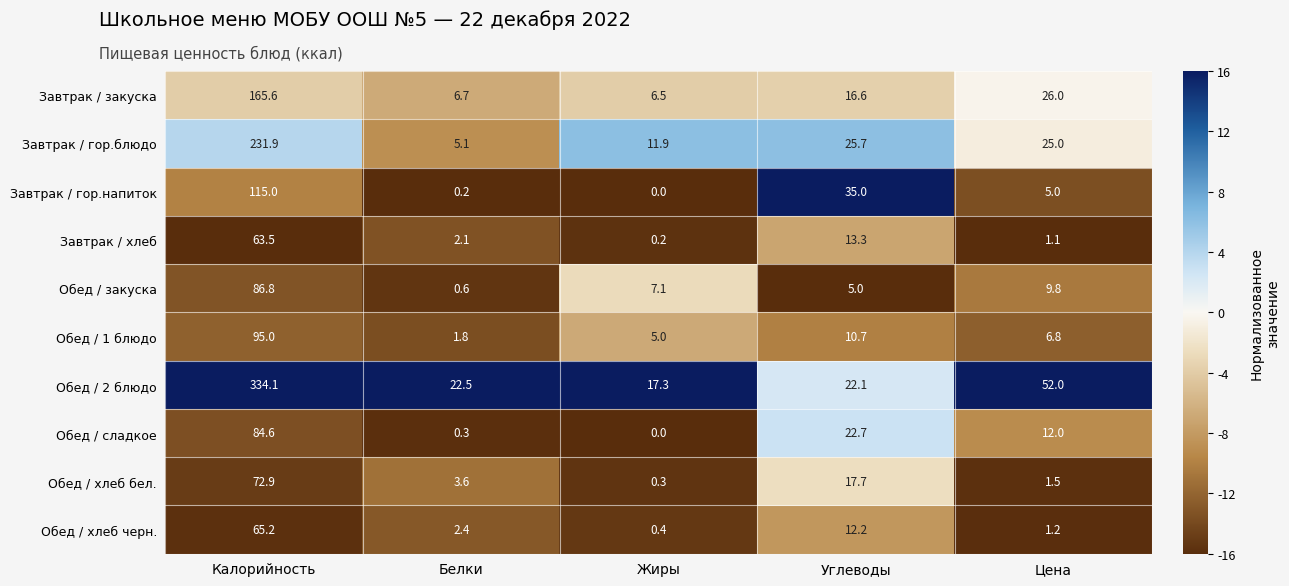

True or false: Завтрак / закуска has a value of 43.9 at Цена.

False